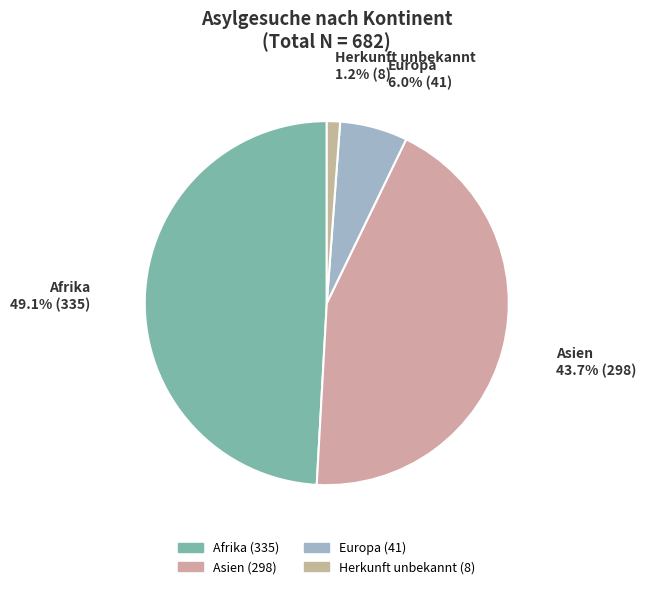

Is Europa the majority of the pie?

No